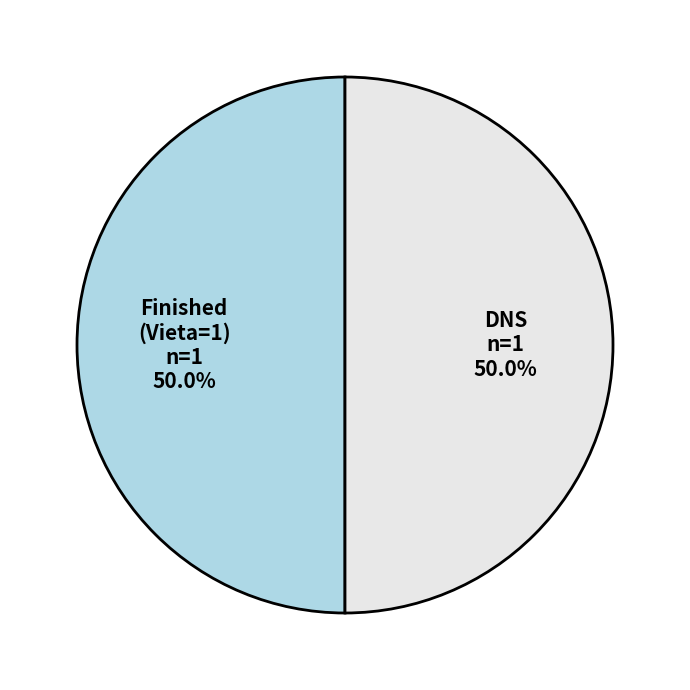

What is the ratio of the value at DNS to the value at Finished (Vieta=1)?

1.0